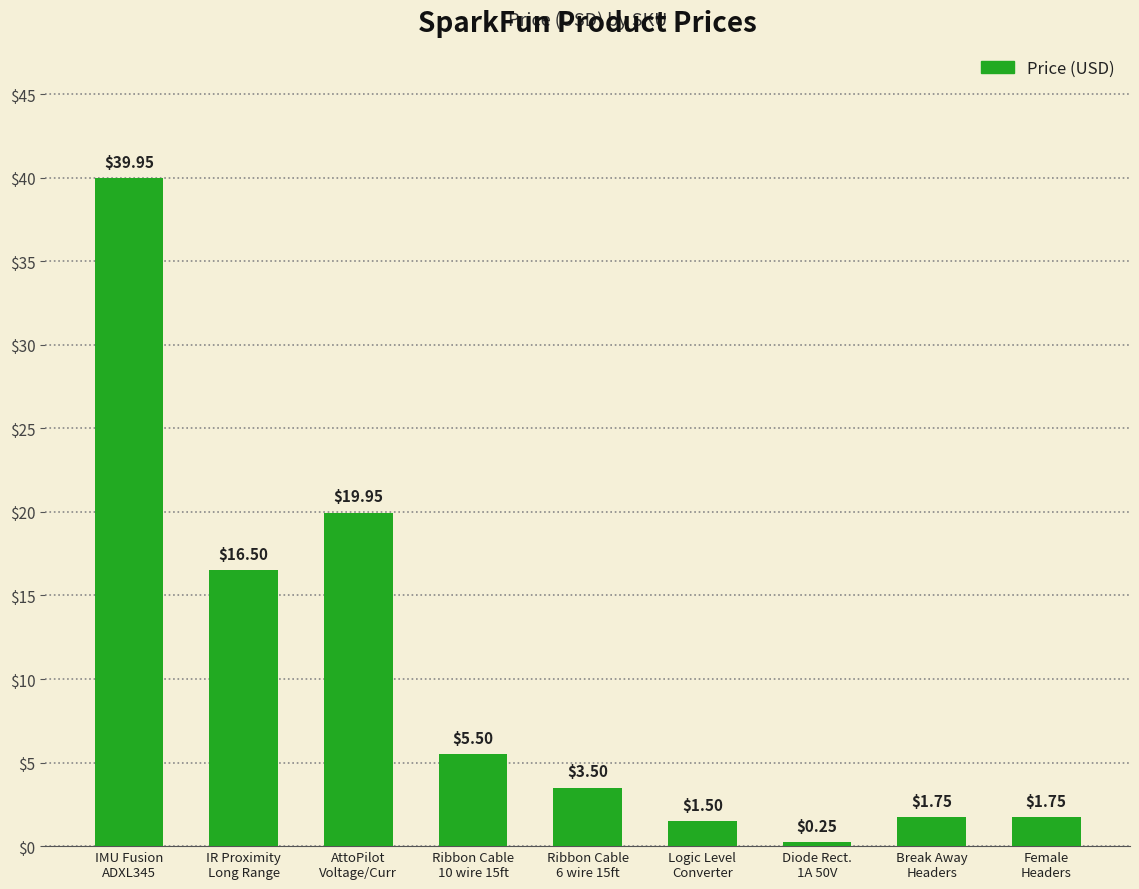

Count the number of data series in this chart.

1